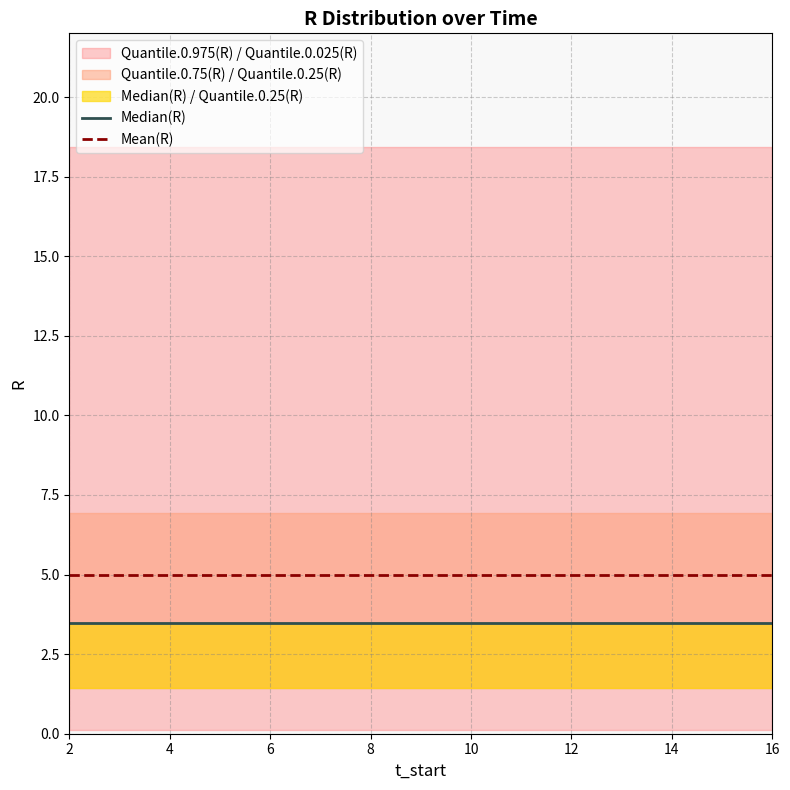

True or false: Mean(R) has a value of 3.1 at 14.

False